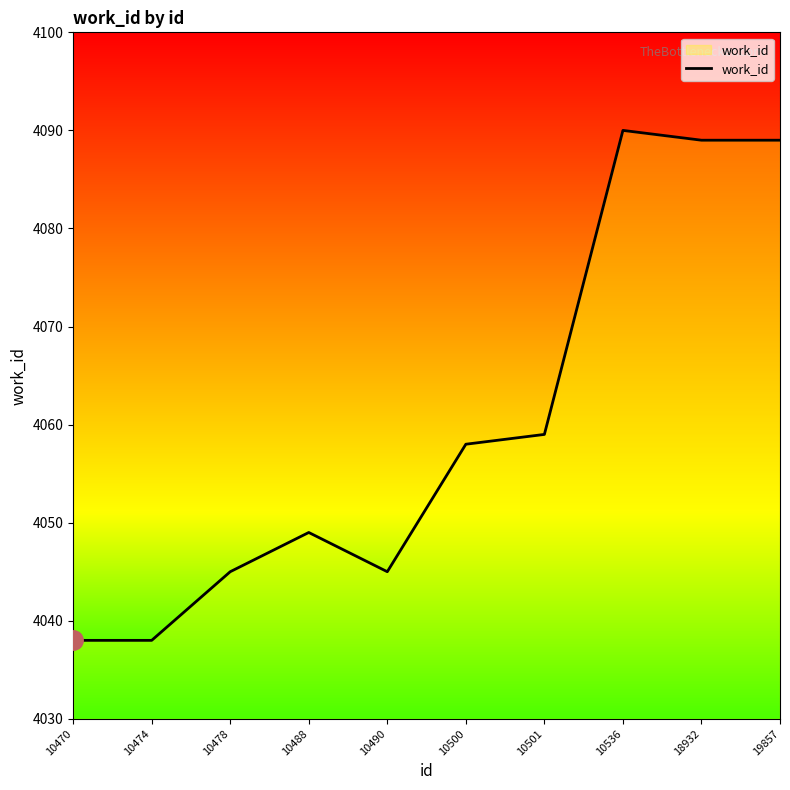

What is the average value?

4060